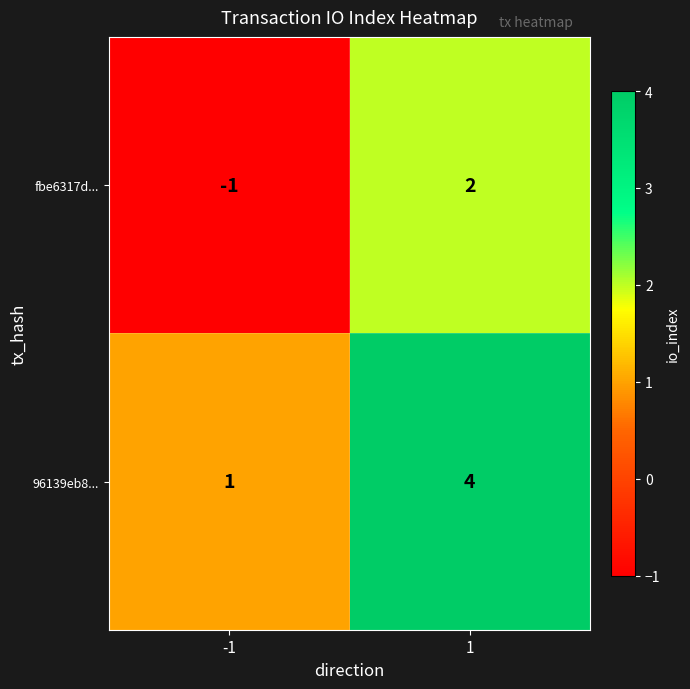

The 96139eb8... series shows 2 at -1. True or false?

False